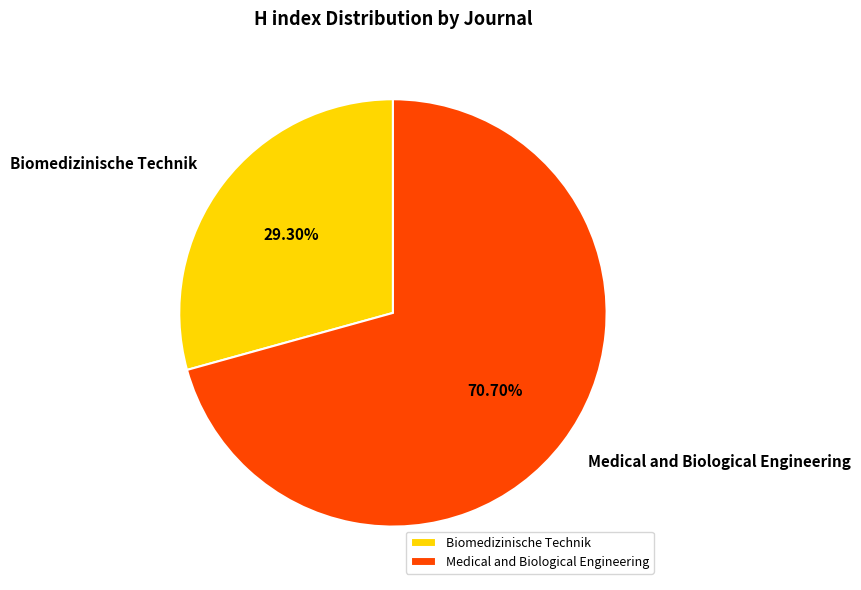

What is the largest slice in the pie chart?

Medical and Biological Engineering